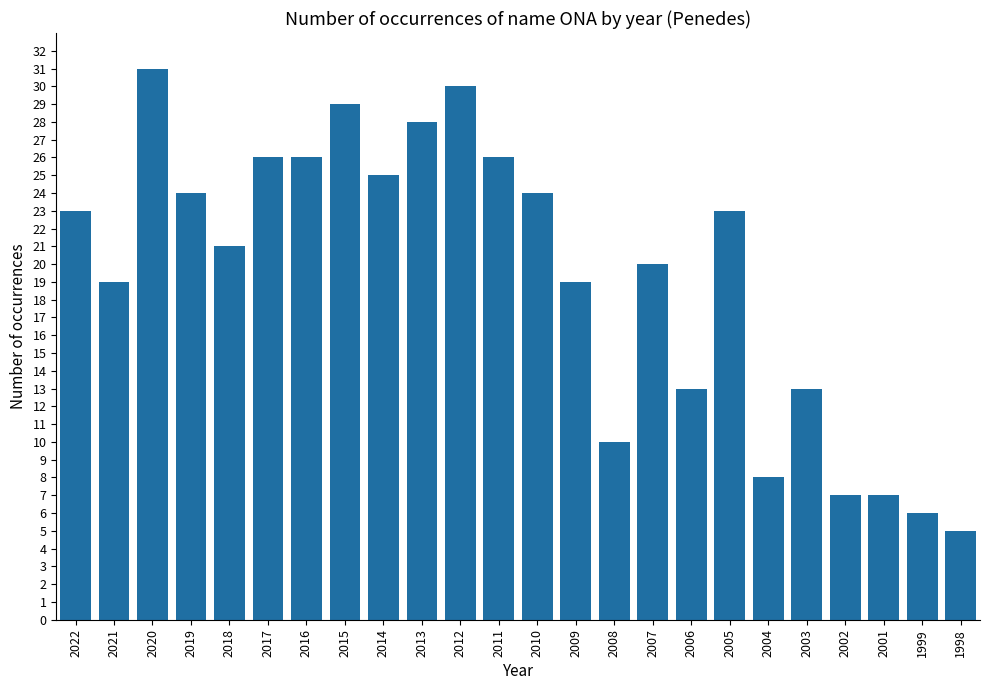

How many categories are shown in the chart?

24